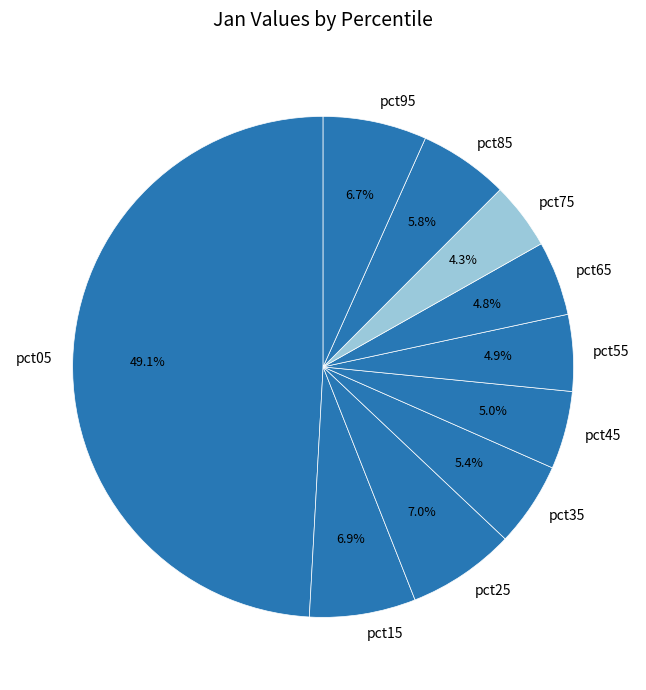

Is it true that pct25 is 7% of the pie?

True